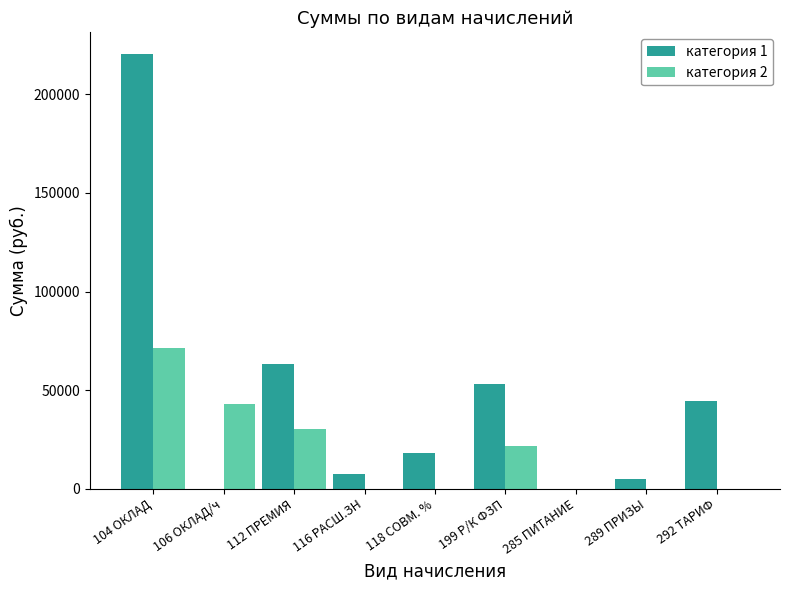

Between 104 ОКЛАД and 199 Р/К ФЗП, which series saw the biggest shift?

категория 1